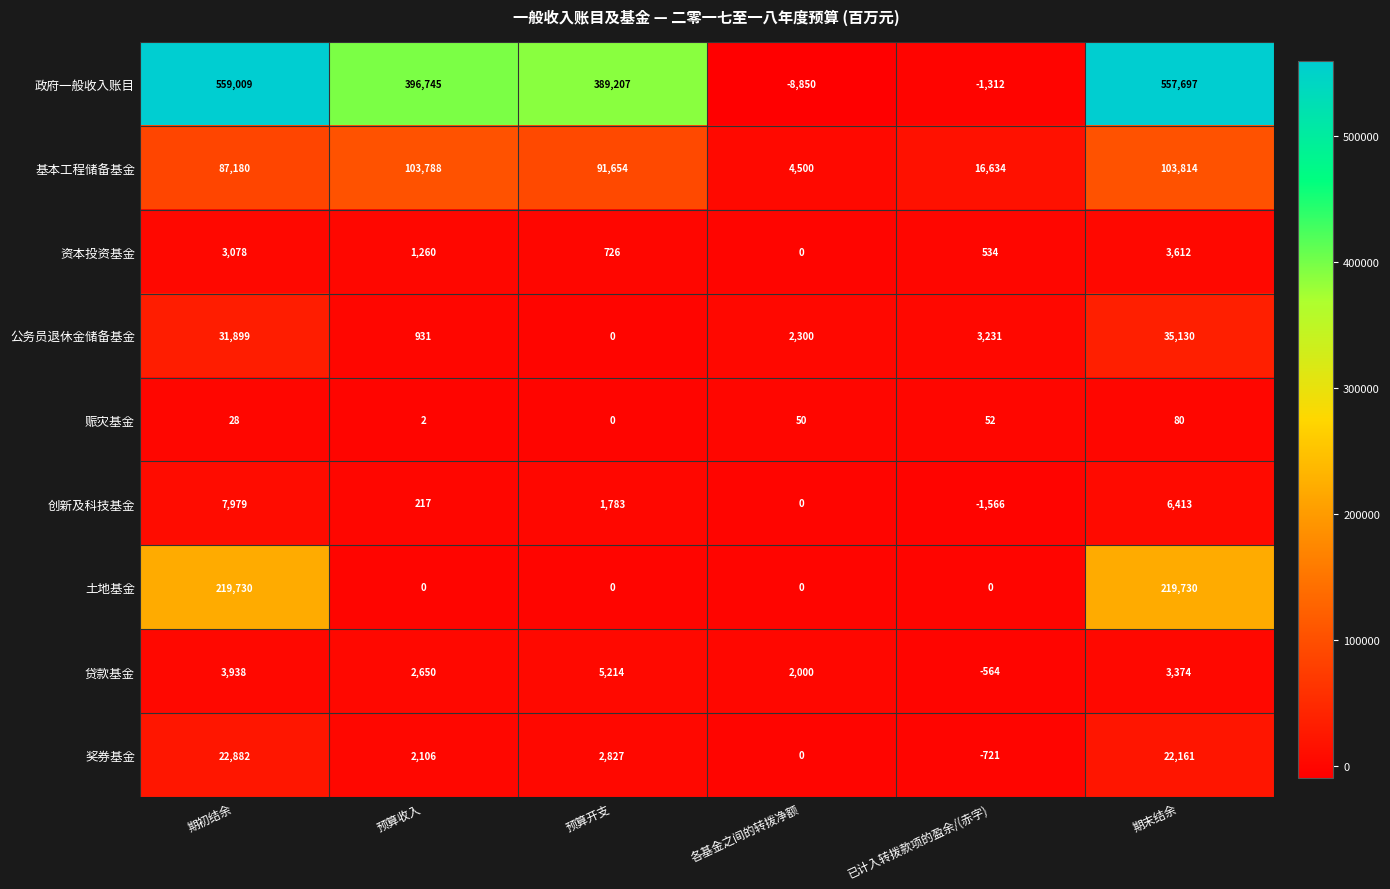

Which series has the largest total across all categories?

政府一般收入账目